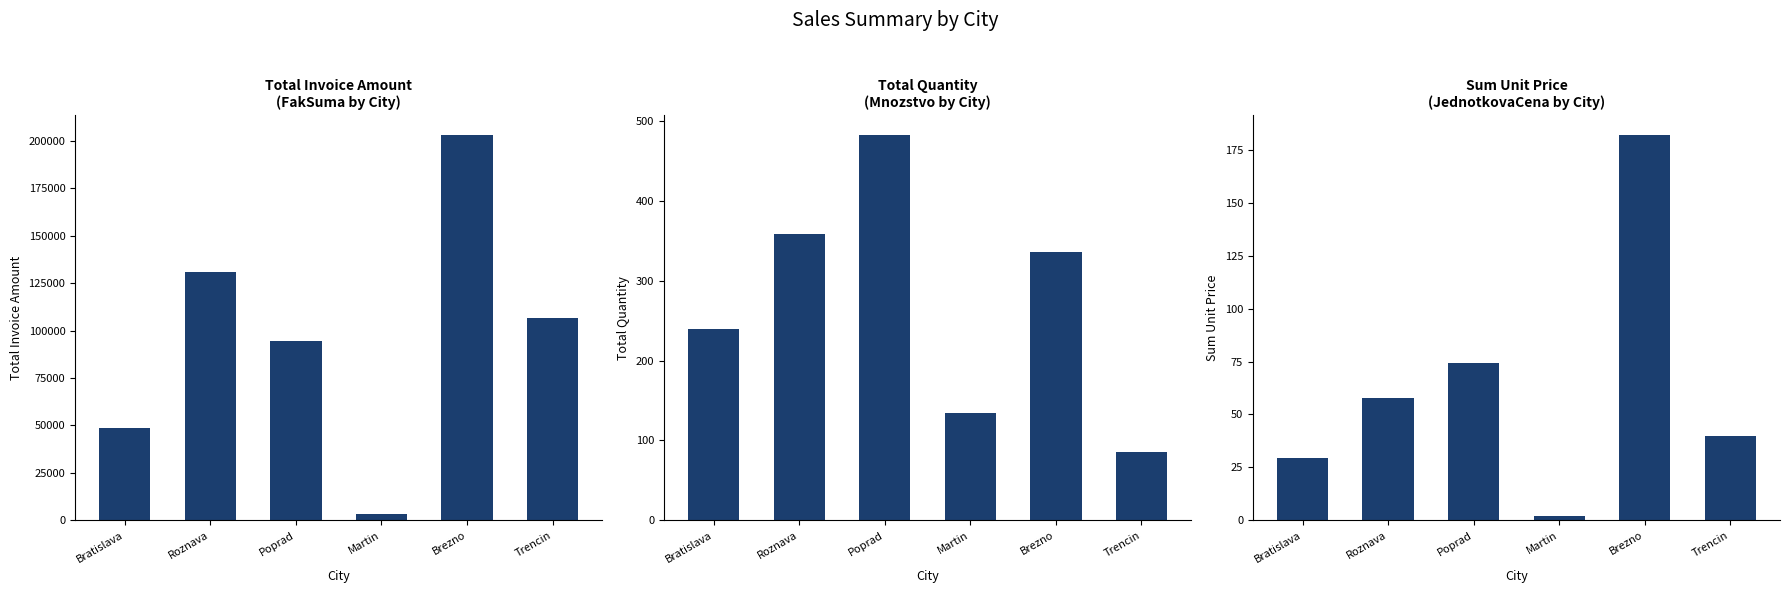

What is the lowest value of the Mnozstvo series?

86.0